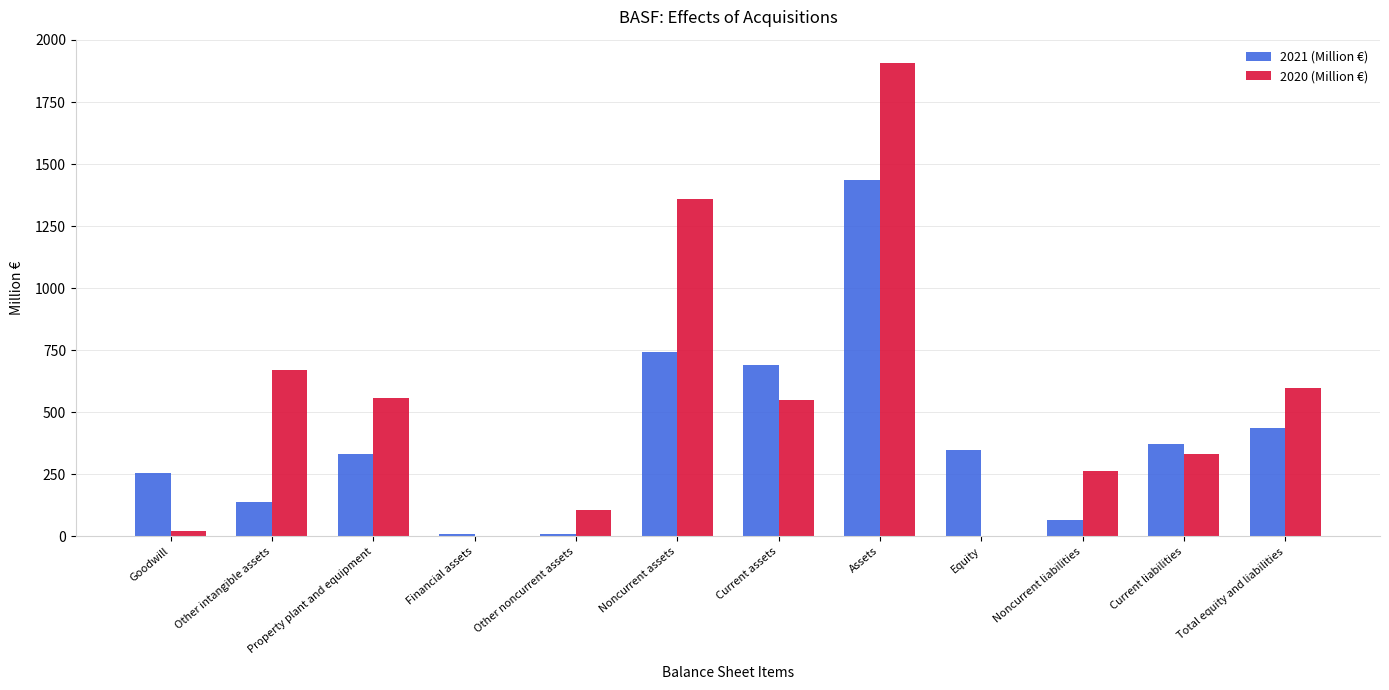

What is the sum of all 2020 (Million €) values?

6366